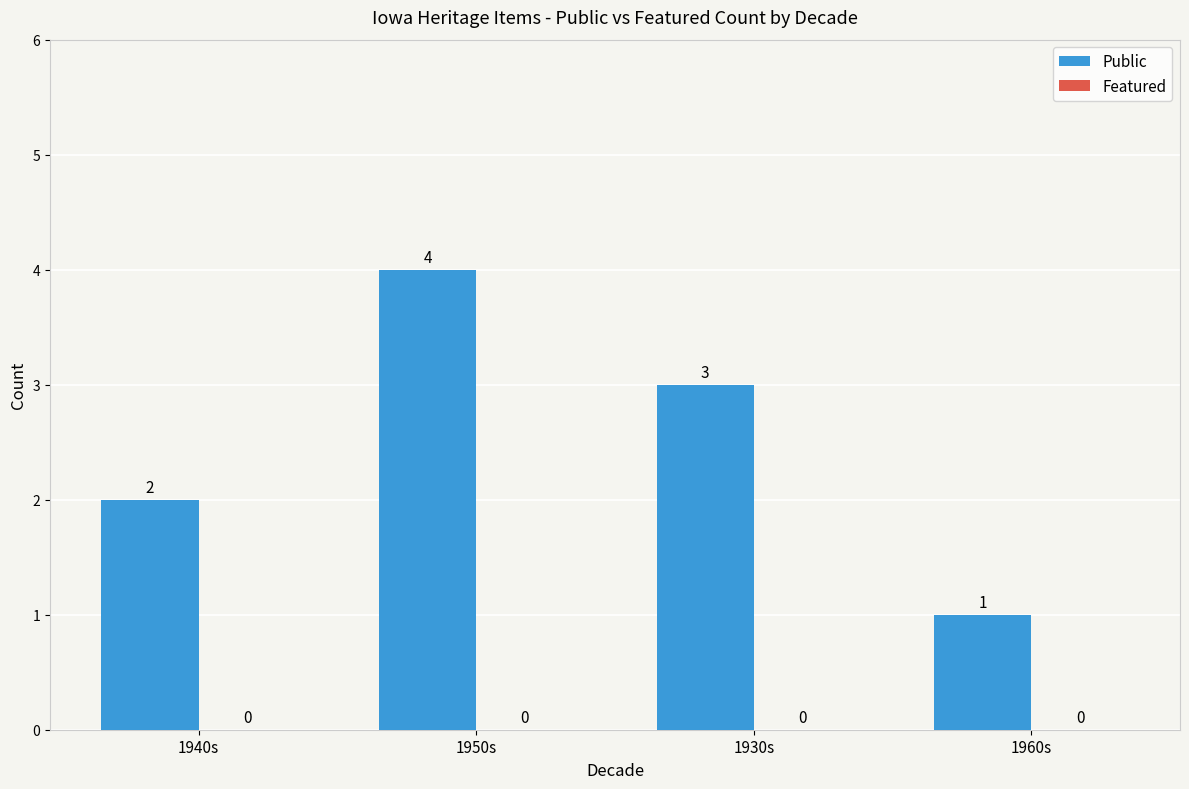

What is the label of the 3rd bar from the left?

1930s